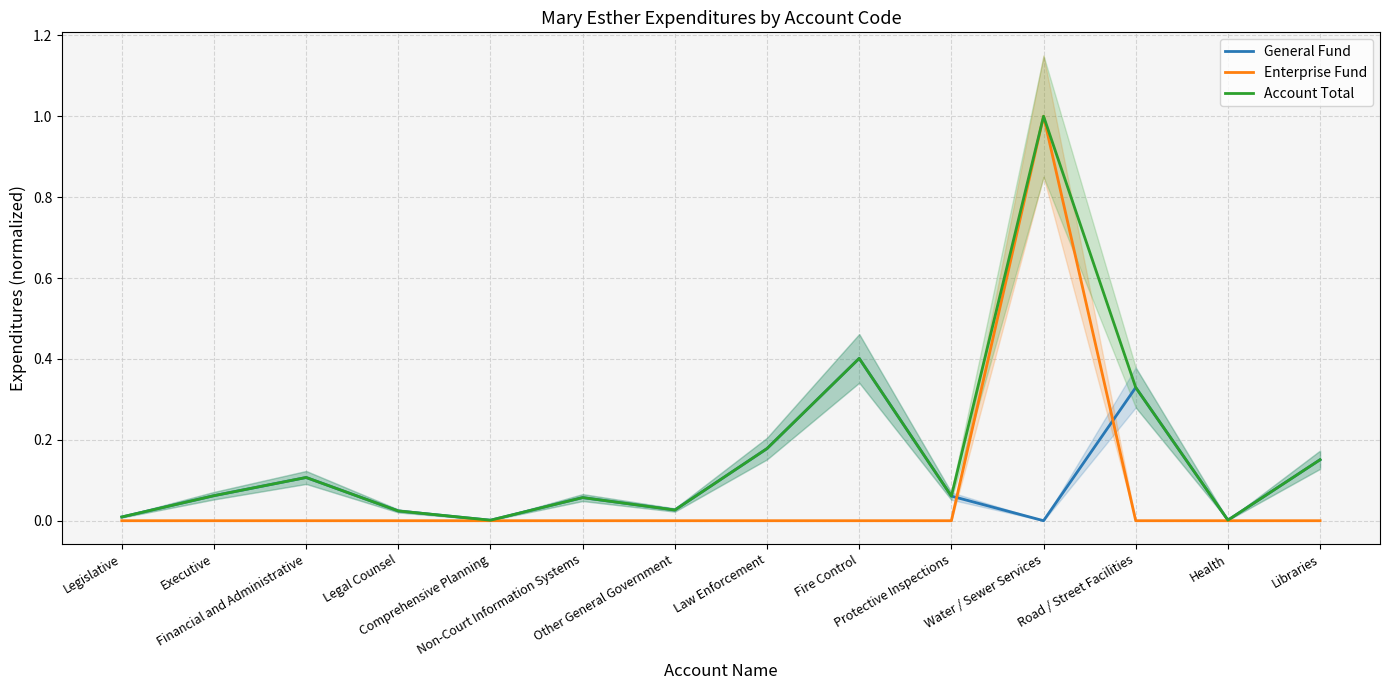

Which series has the largest total across all categories?

Account Total